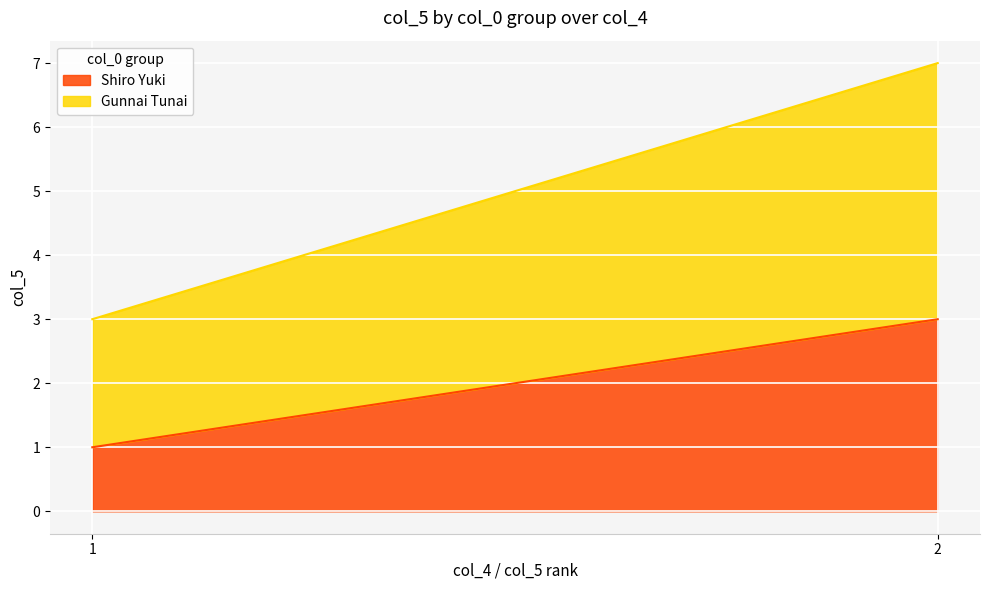

The value at 1 is 0. True or false?

False